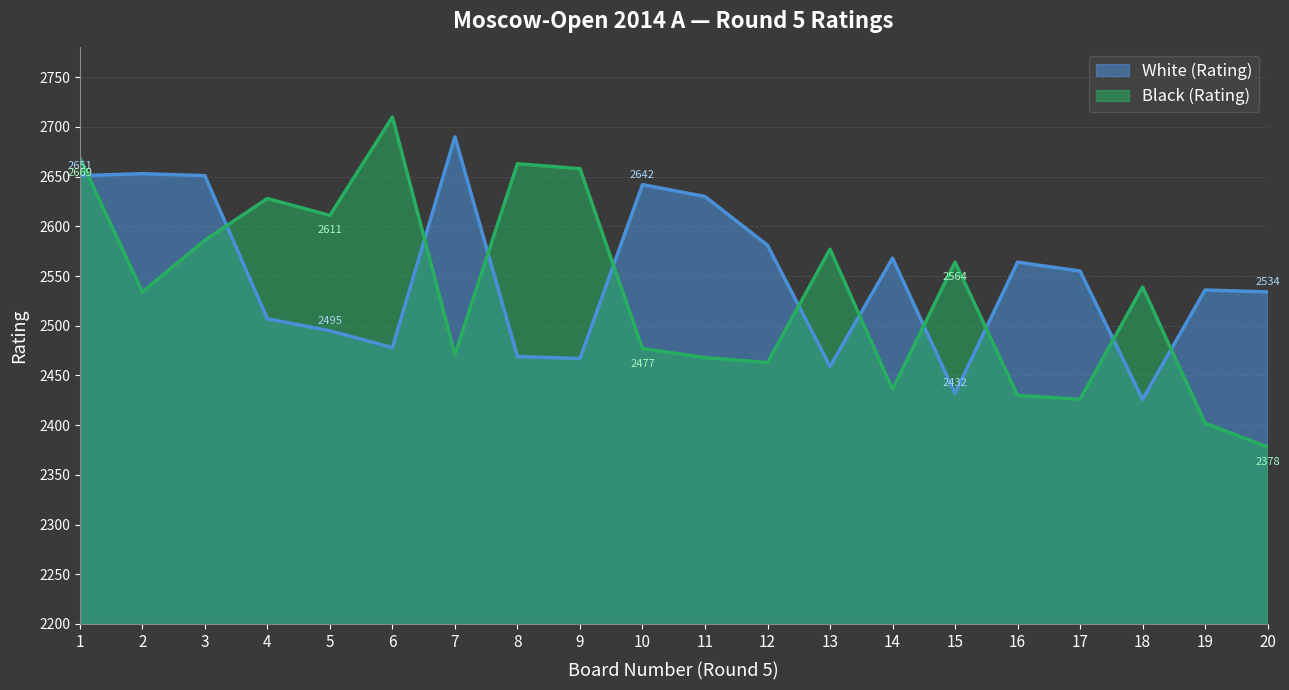

Rank the series at 7 from highest to lowest value.

White (Rating), Black (Rating)